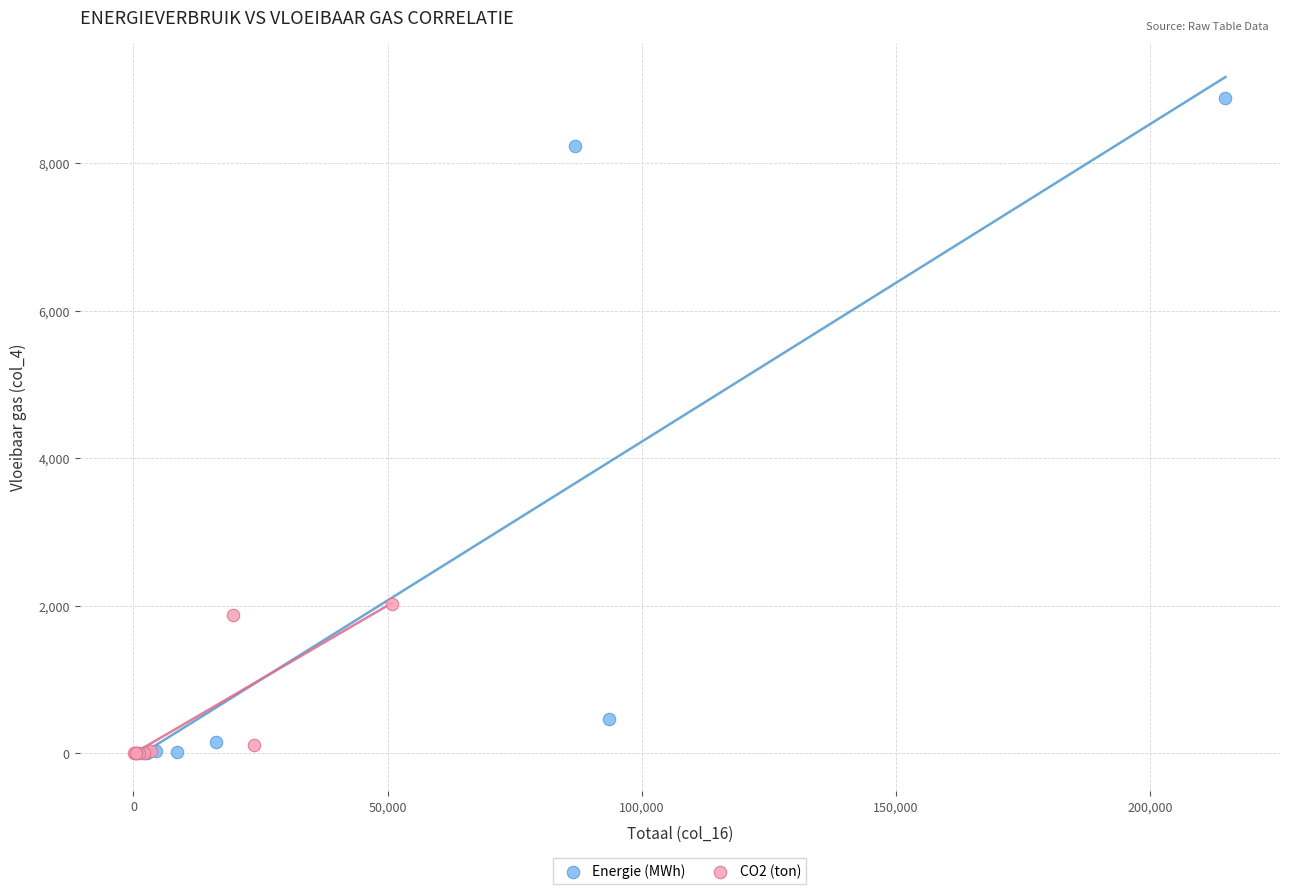

What are all the series names shown in the legend?

Energie (MWh), CO2 (ton)